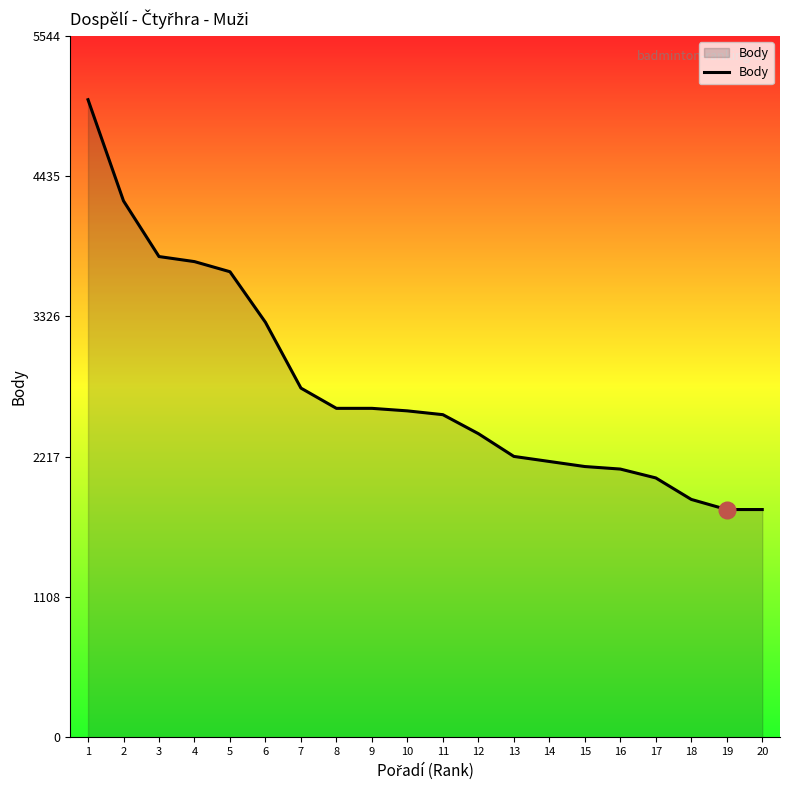

What is the change in value from 10 to 20?

-780